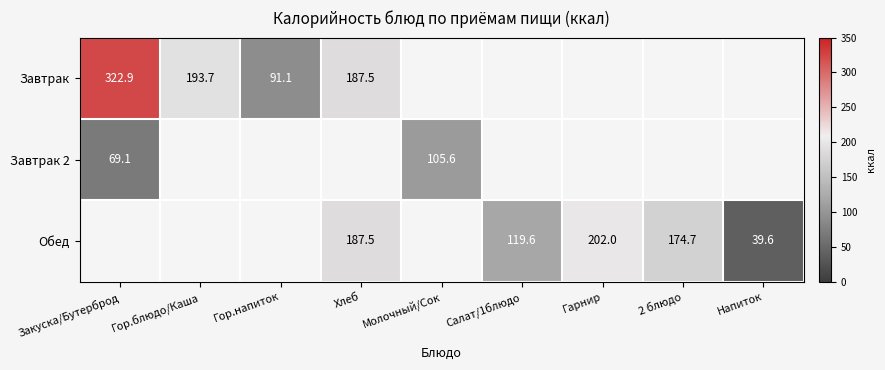

True or false: Завтрак has a value of 42.9 at Хлеб.

False